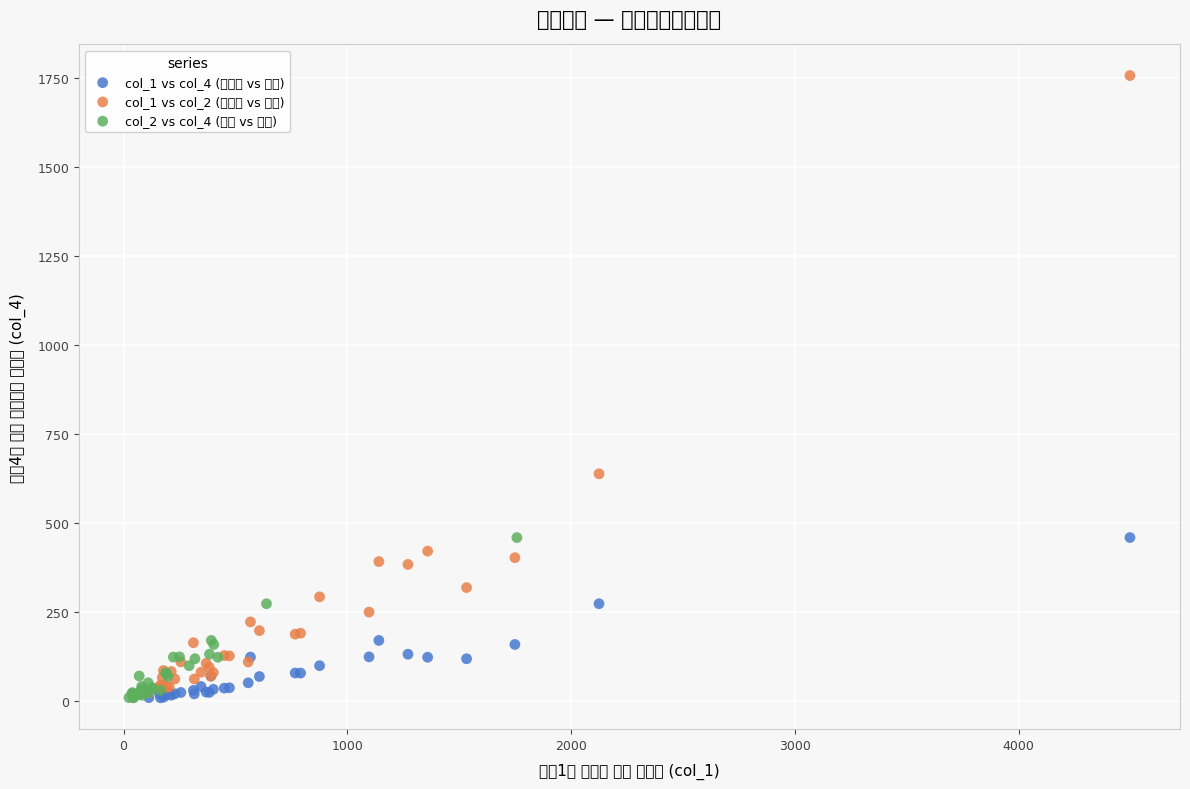

What are all the series names shown in the legend?

col_1 vs col_4 (うらの vs 大谷), col_1 vs col_2 (うらの vs 横山), col_2 vs col_4 (横山 vs 大谷)